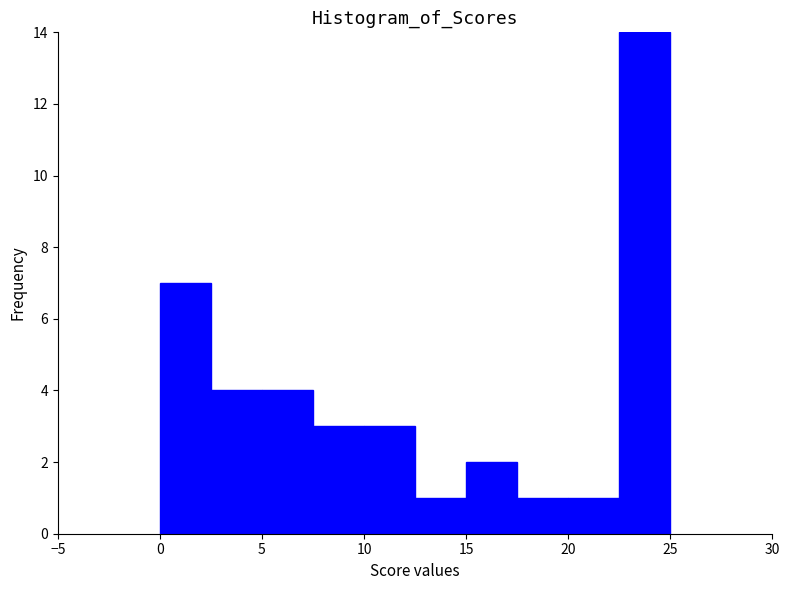

Reading left to right, transcribe this chart: for each bar, give the range it covers on the x-axis and its height. The values are not printed on the chart, so give them approximately, as read against the axis.

0.0 to 2.5: 7
2.5 to 5.0: 4
5.0 to 7.5: 4
7.5 to 10.0: 3
10.0 to 12.5: 3
12.5 to 15.0: 1
15.0 to 17.5: 2
17.5 to 20.0: 1
20.0 to 22.5: 1
22.5 to 25.0: 14